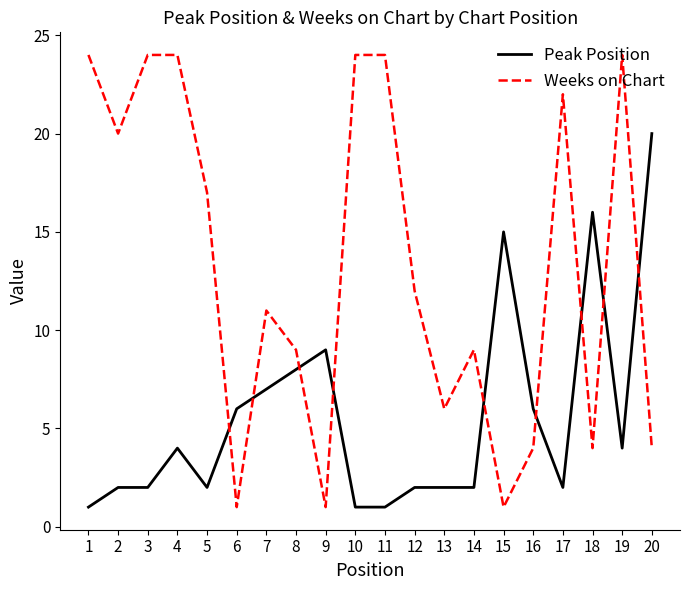

At 8, list the series in order from smallest to largest.

Peak Position, Weeks on Chart